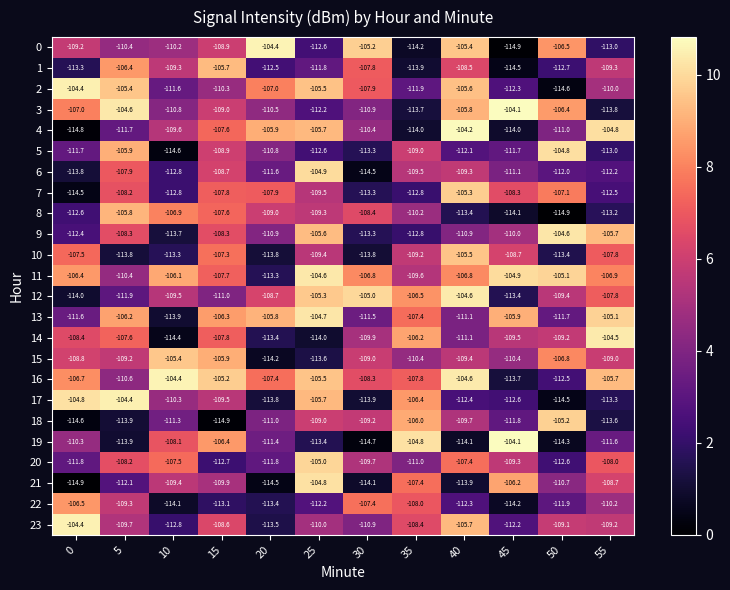

Between 30 and 45, which series saw the biggest shift?

row_19